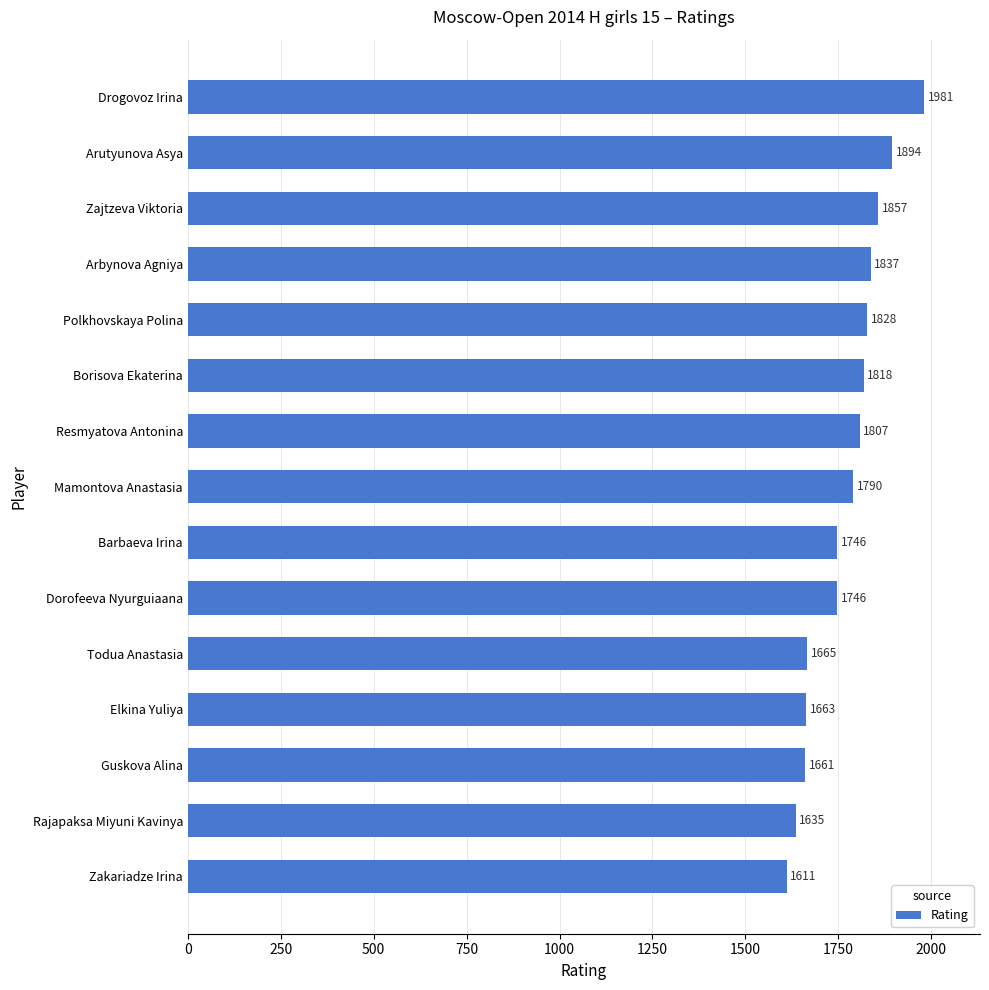

Reading top to bottom, what are all the values shown in this chart?

1981	1894	1857	1837	1828	1818	1807	1790	1746	1746	1665	1663	1661	1635	1611